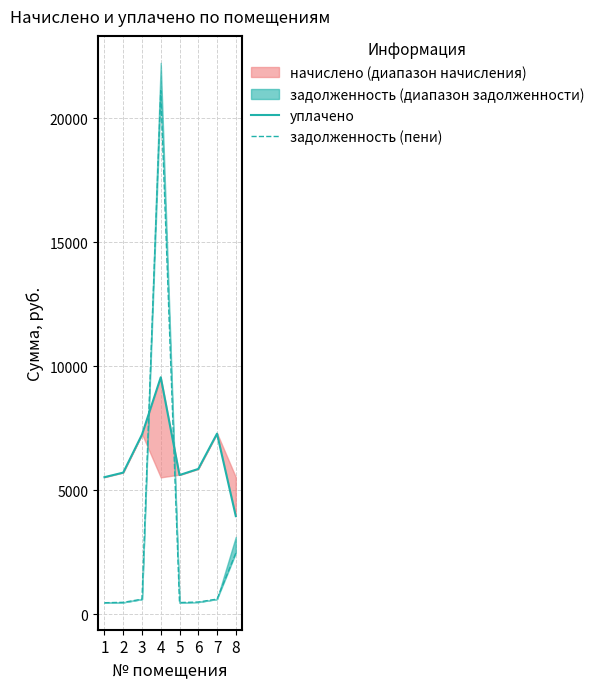

Reading right to left, extract all data points from this chart.

уплачено: 3953.2	7277.9	5854.7	5608.7	9550.0	7241.4	5706.9	5522.9
задолженность (пени): 2461.1	608.4	488.9	468.9	21103.2	605.0	477.1	461.7